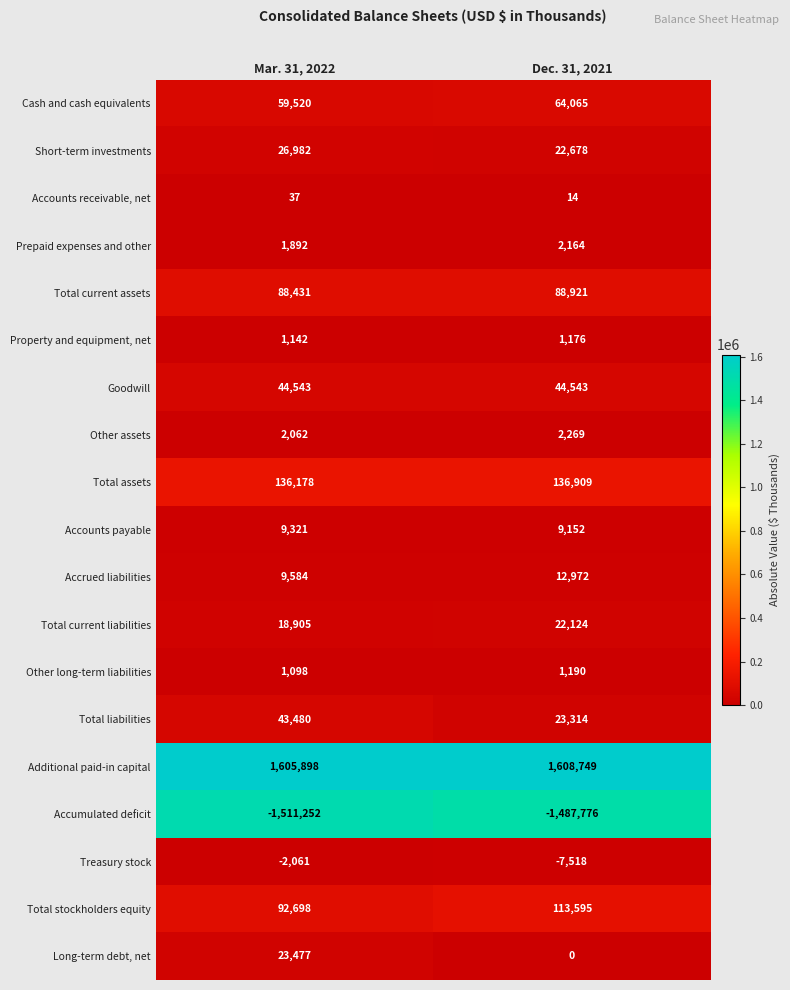

What is the sum of all Property and equipment, net values?

2318